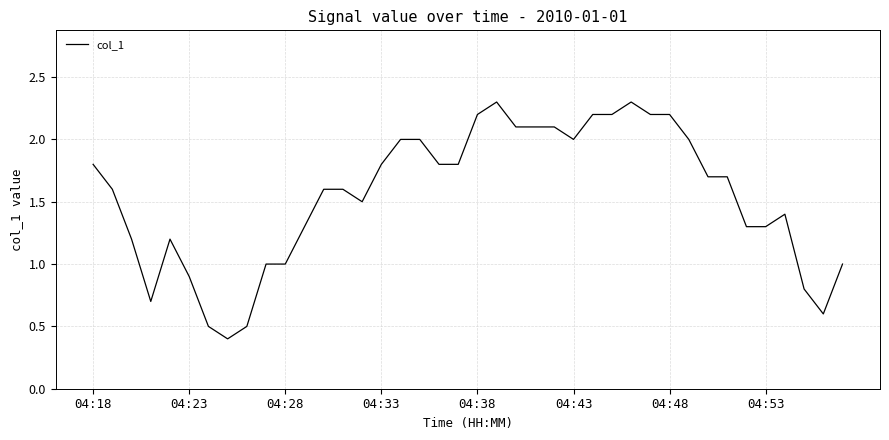

What is the minimum value shown in the chart?

0.4